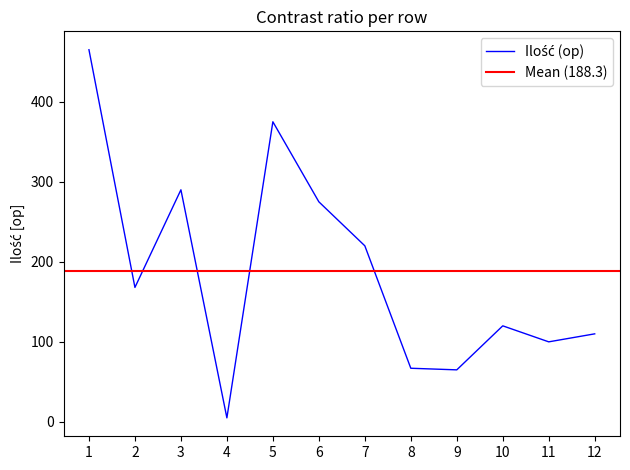

What is the sum of the values at 12 and 6?

385